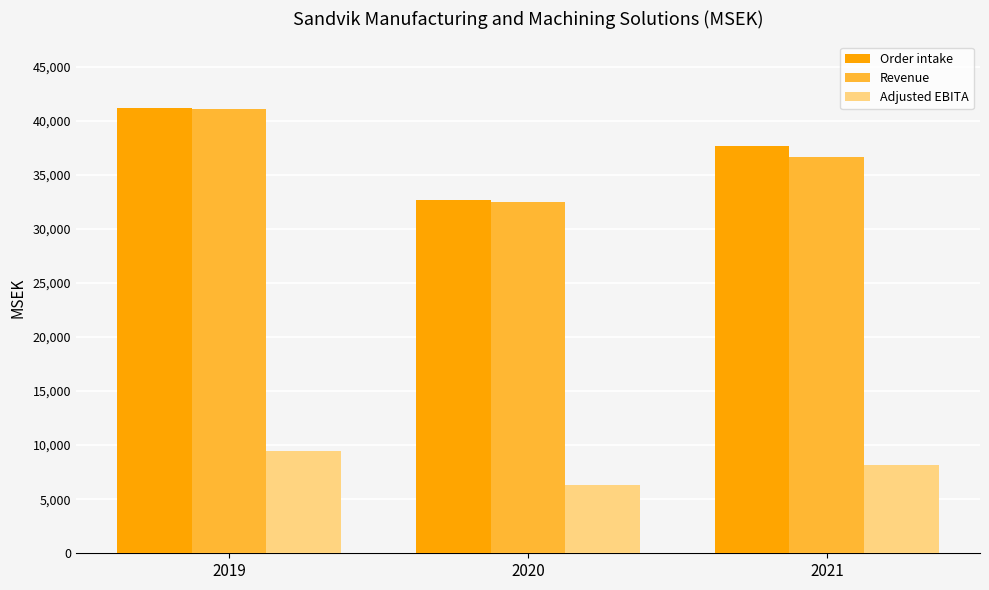

Count the number of data series in this chart.

3